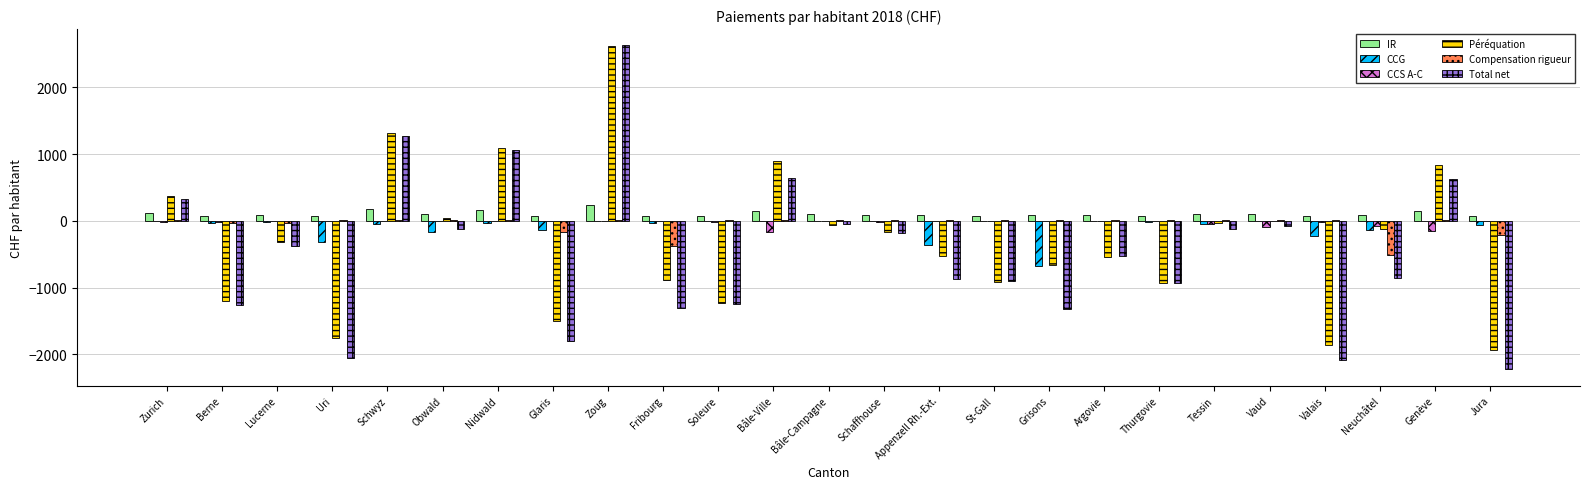

Which category has the highest value in the Péréquation series?

Zoug